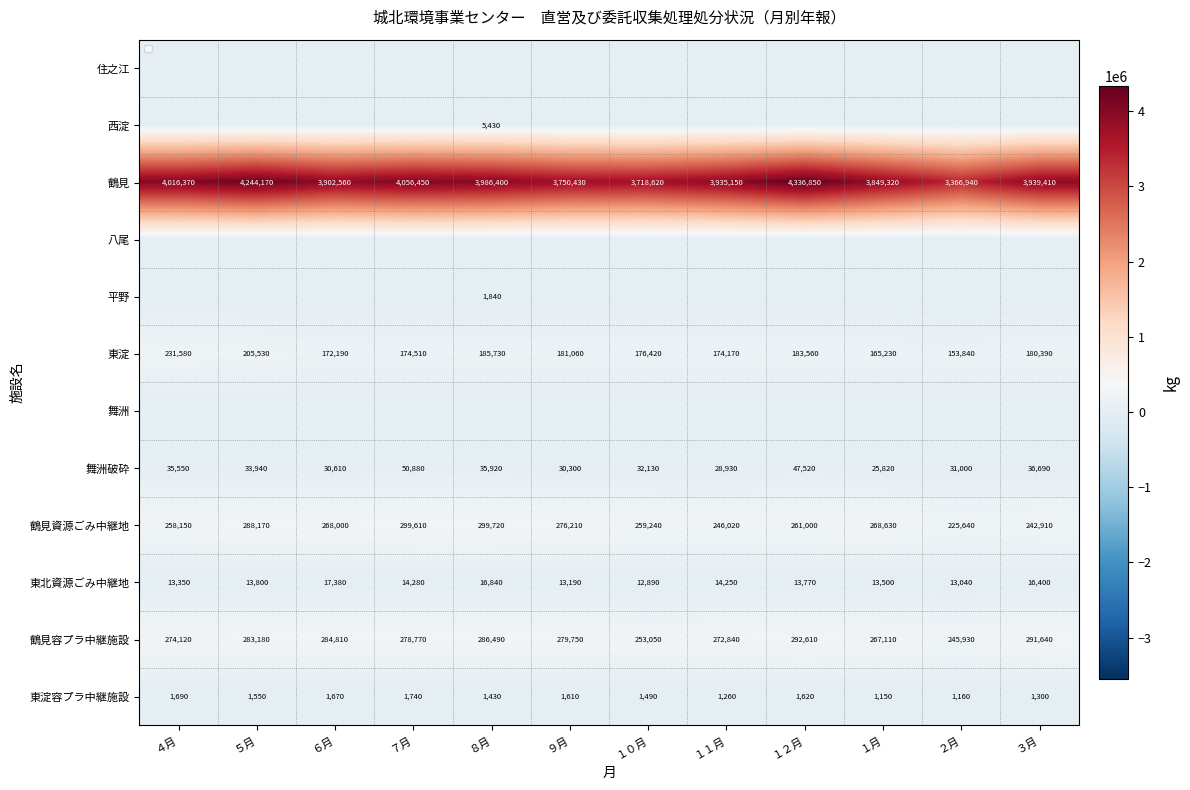

What is the total value across all series at ６月?

4677220